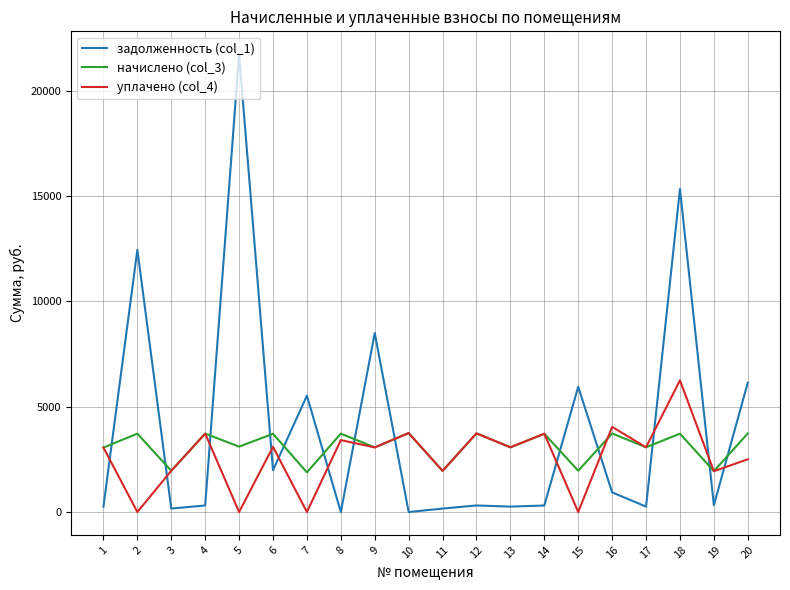

How many distinct data groups are displayed?

3